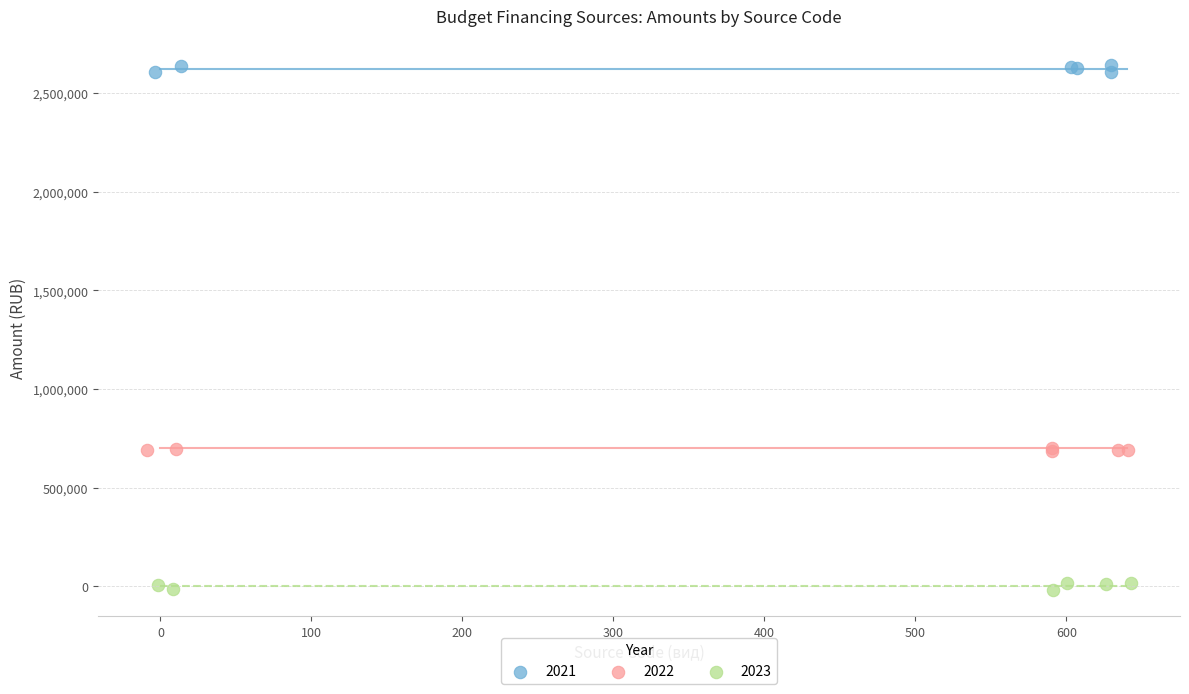

Which series contains the highest Y value?

2021